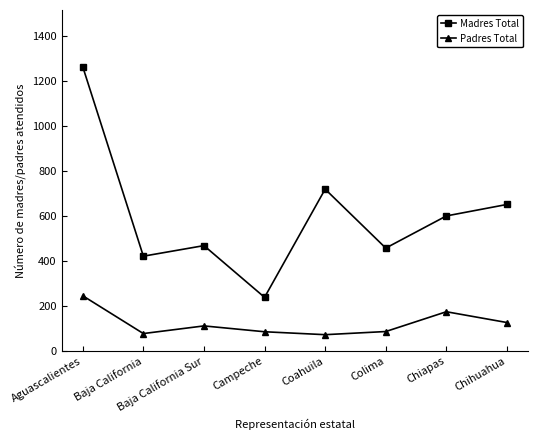

What is the smallest value displayed?

72